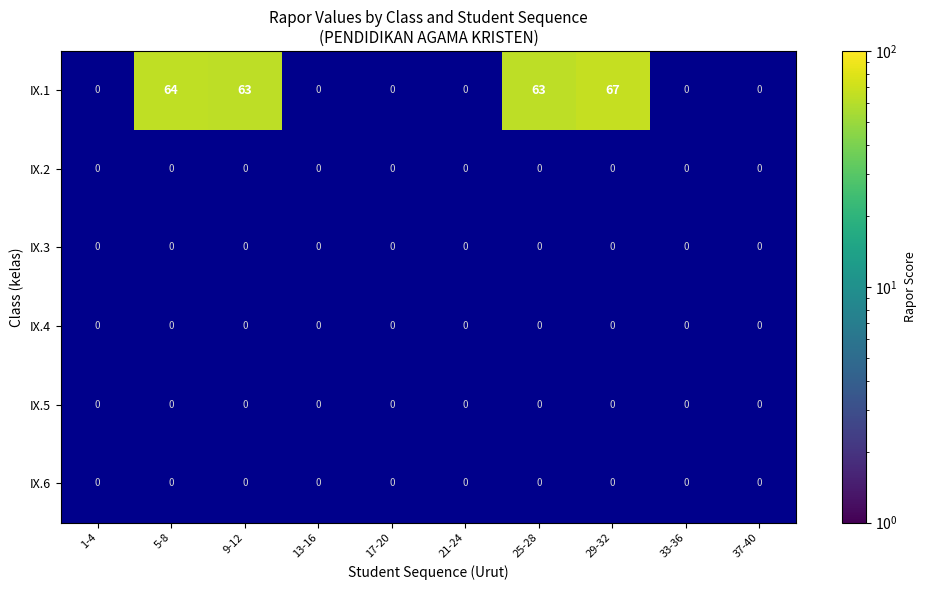

Which category has the highest value across all series?

29-32